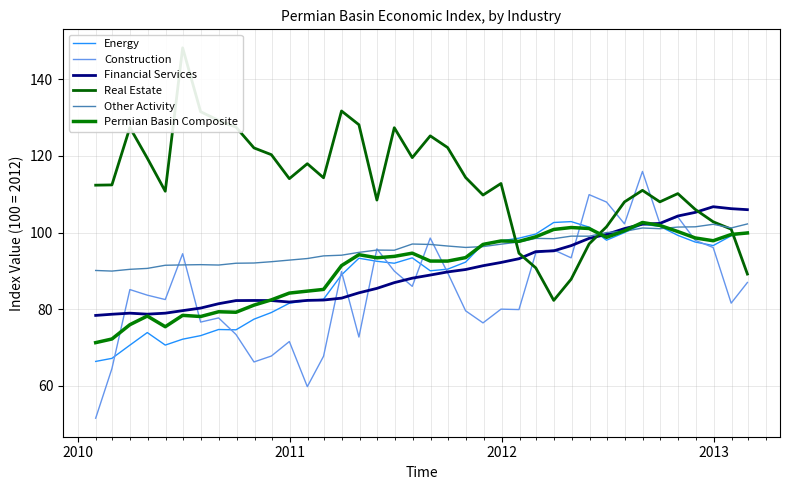

How many values in the Other Activity series are below 96?

18